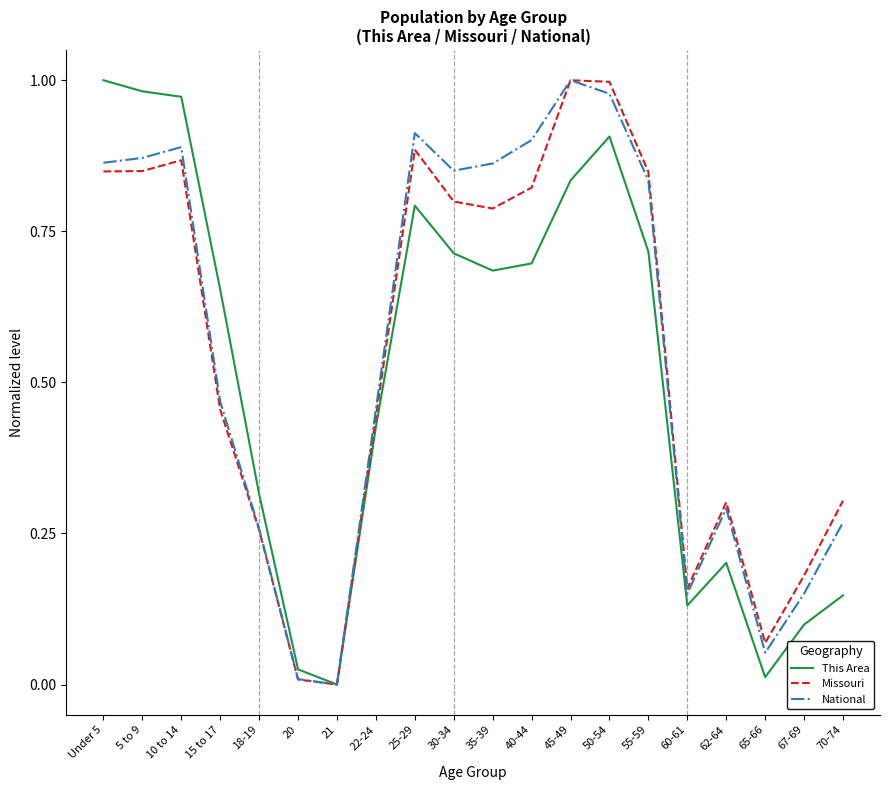

How many lines are shown in the chart?

3